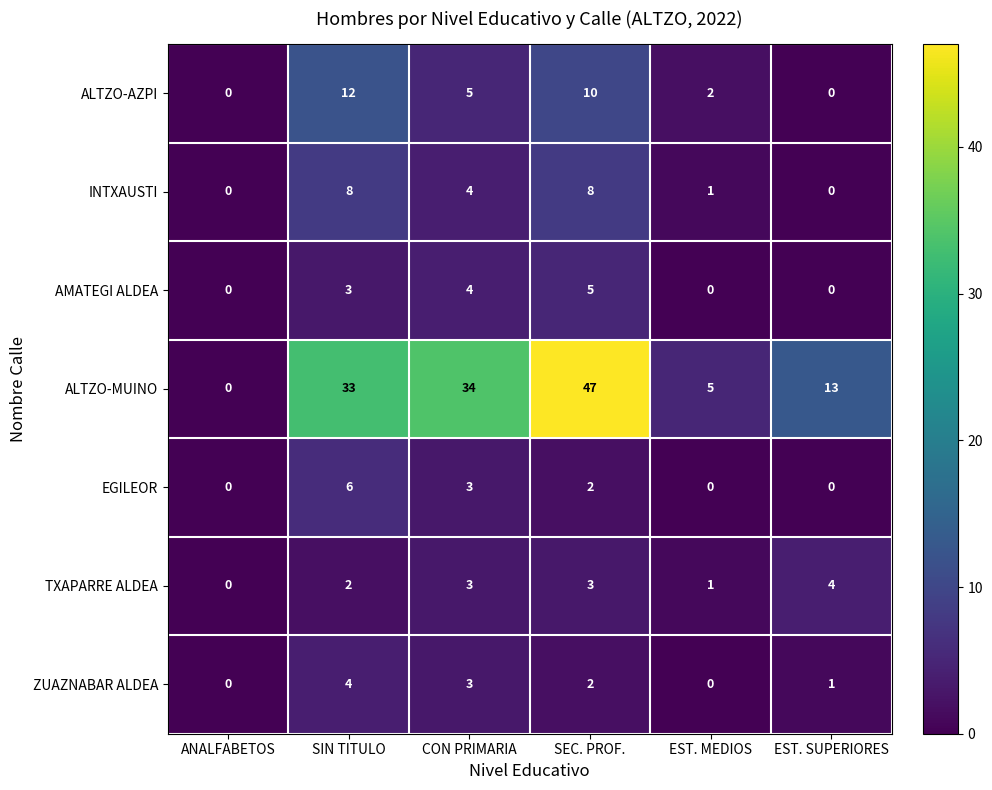

Count the AMATEGI ALDEA values in the range 0 to 4.

5